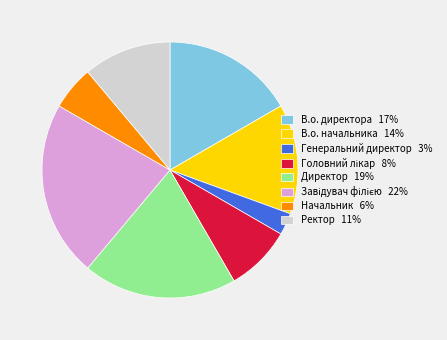

Approximately how many times larger is the value at Генеральний директор compared to Директор?

0.1